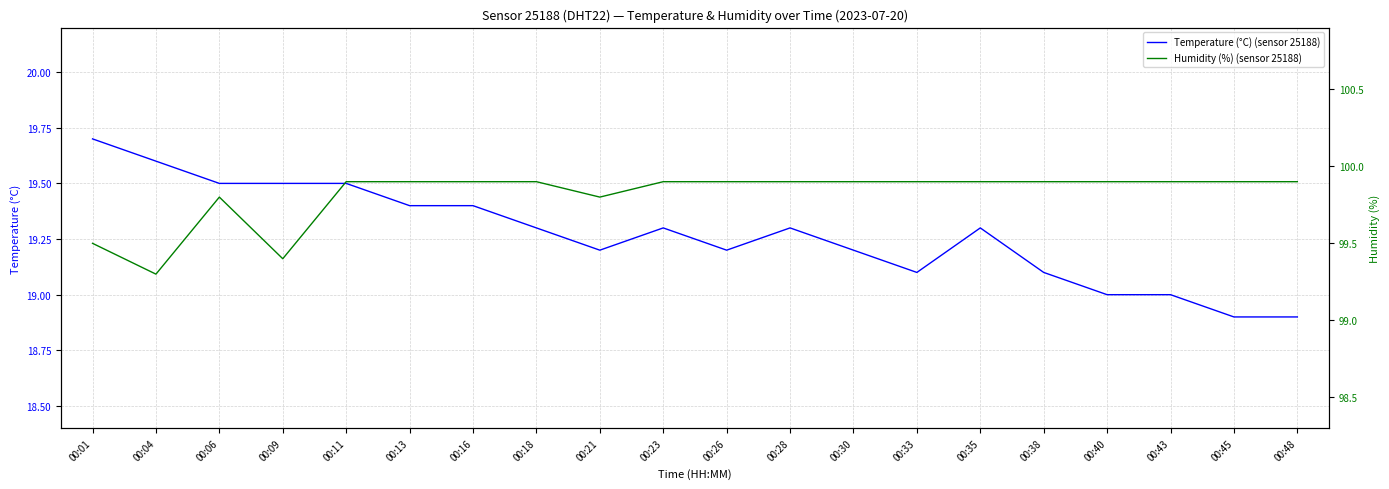

Where is Humidity (%) (sensor 25188) nearest to the value 99?

00:04